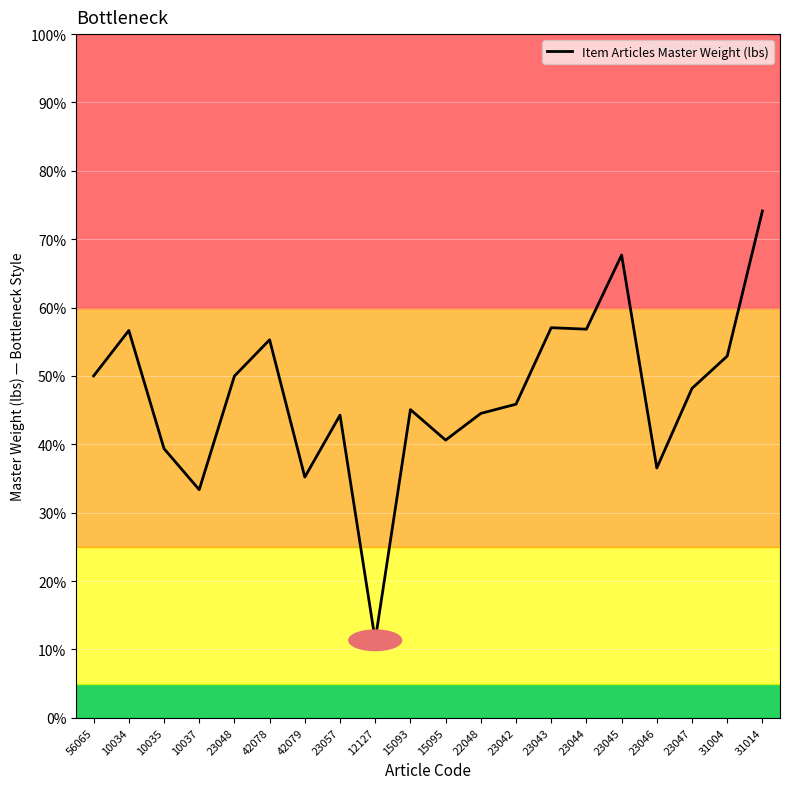

At which category does the data reach its first local valley?

10037